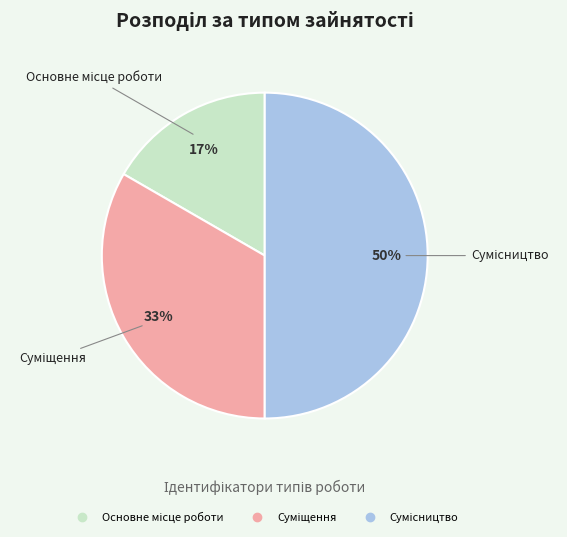

To the nearest percent, what is the difference between the largest and smallest slice percentages?

33%